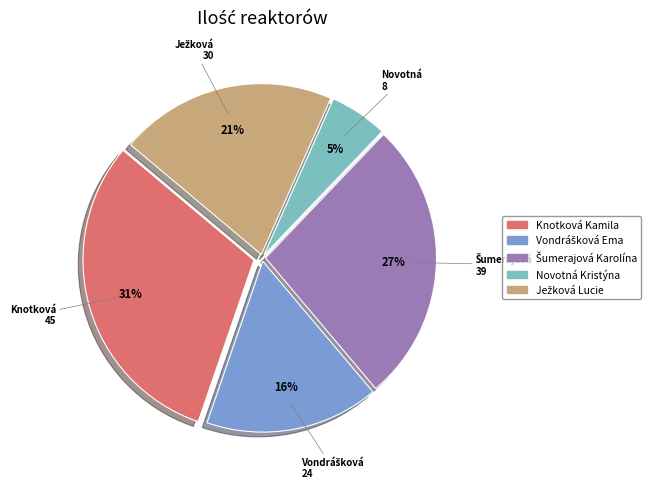

To the nearest percent, what is the average slice percentage?

20%